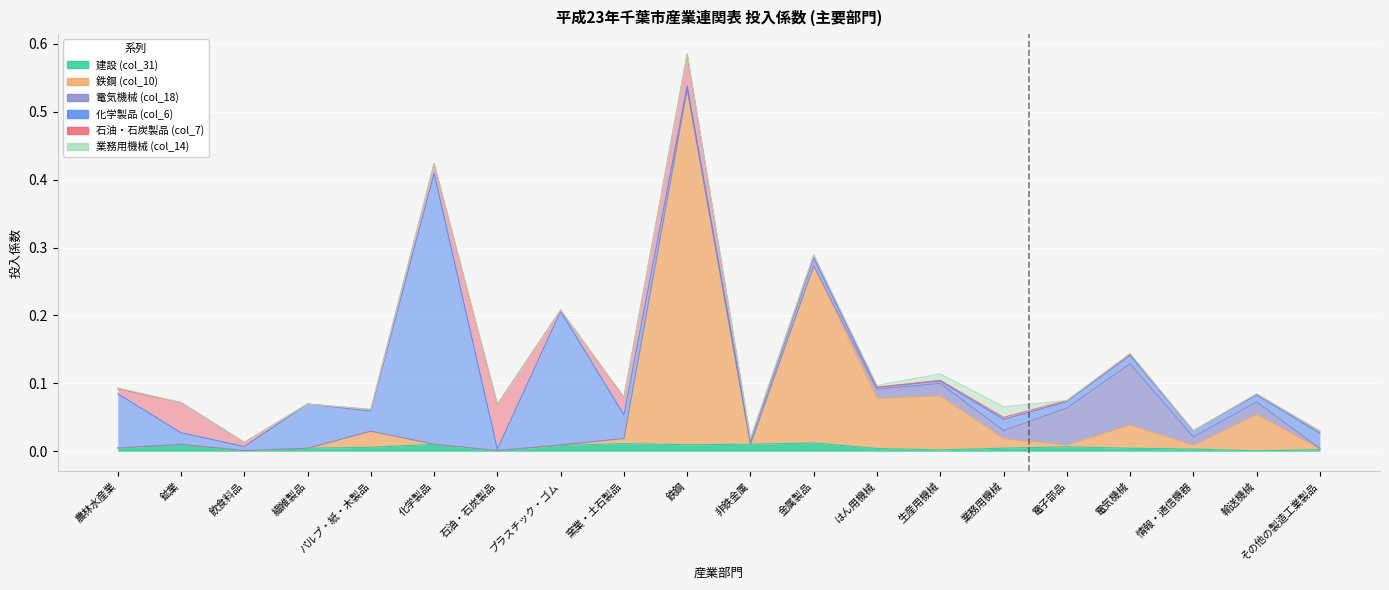

How many times do 業務用機械 (col_14) and 鉄鋼 (col_10) cross each other?

2